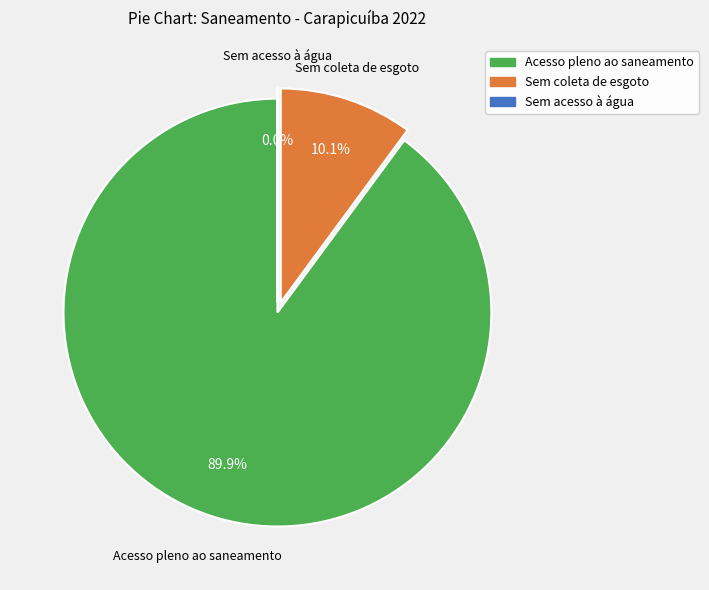

Is there a majority slice in this chart?

Yes